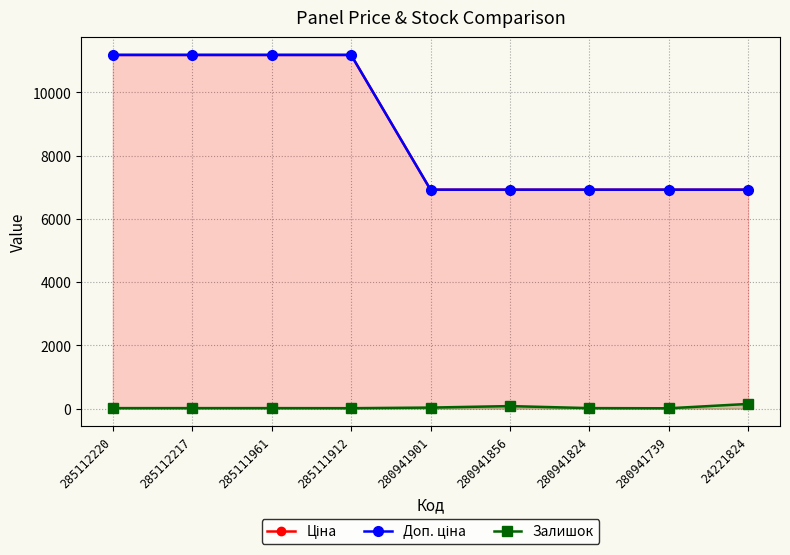

Where is Залишок nearest to the value 81?

280941856